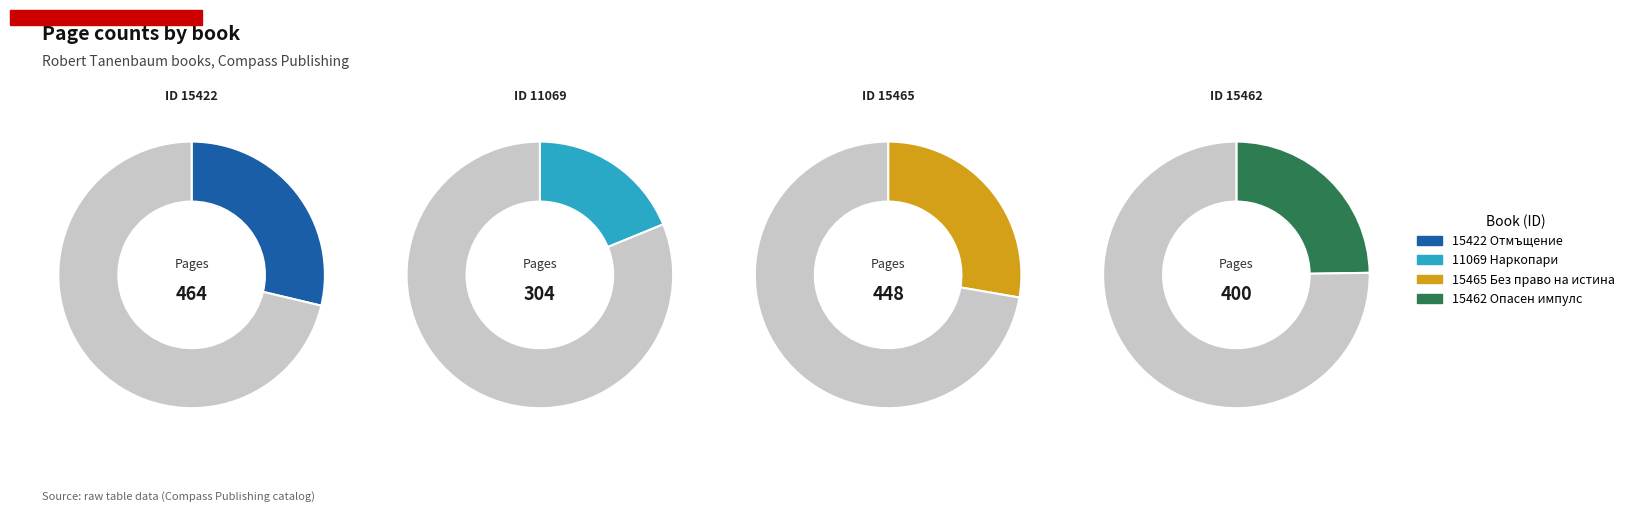

What percentage do 11069 and 15422 together represent?

47.5%